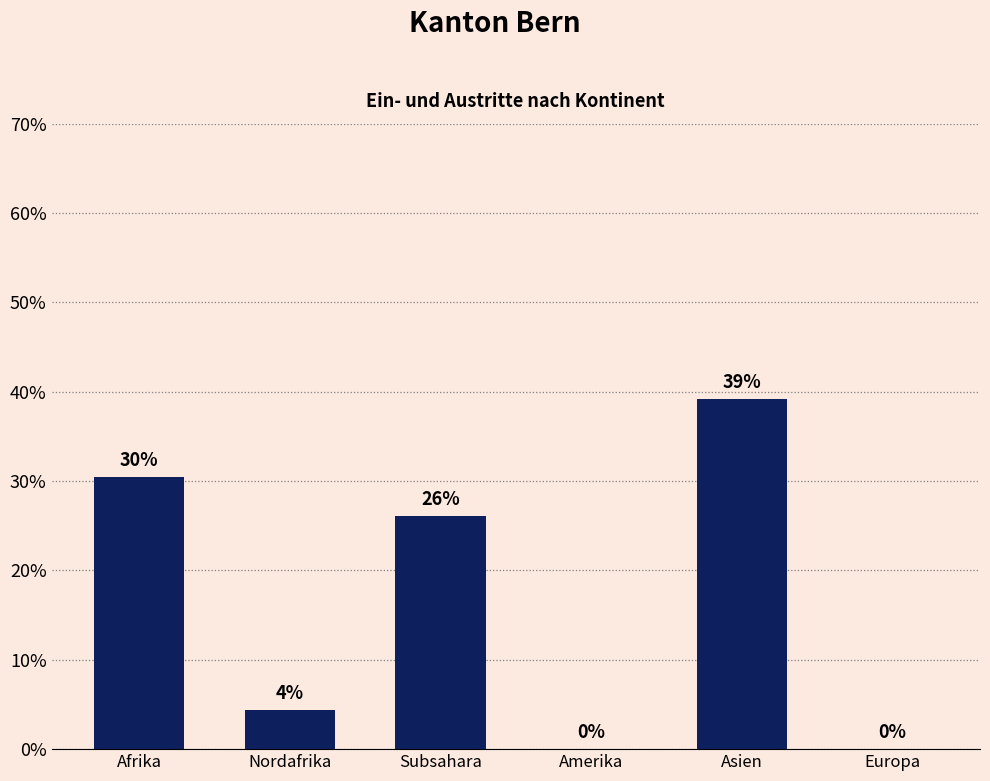

True or false: the data shows -14.2 at Europa.

False